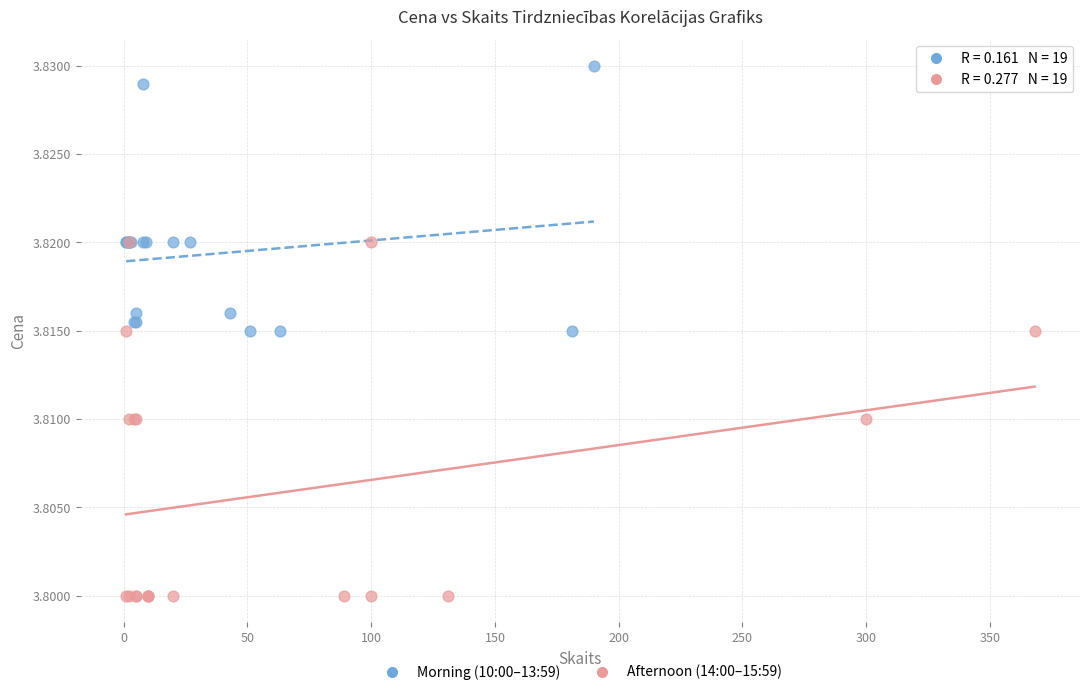

Which series reaches the minimum Y coordinate?

Afternoon (14:00–15:59)